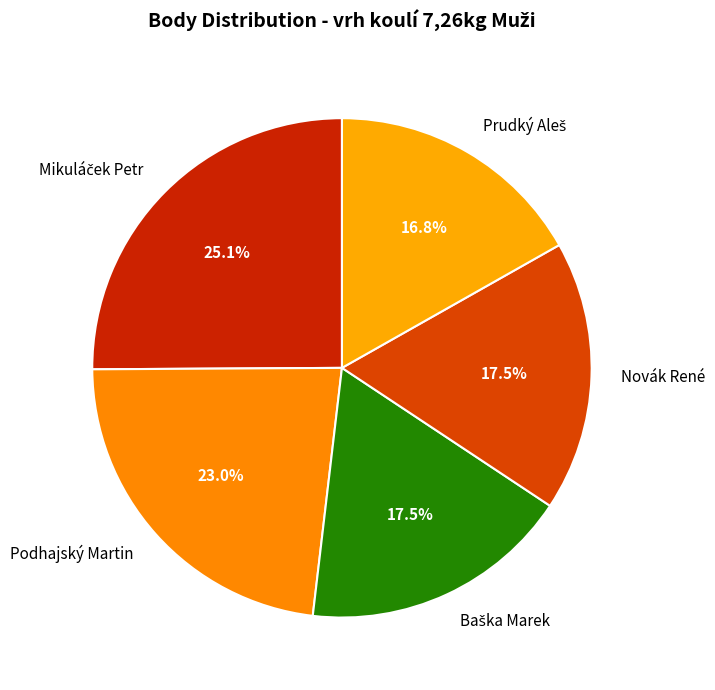

What is the ratio of the value at Podhajský Martin to the value at Novák René?

1.3